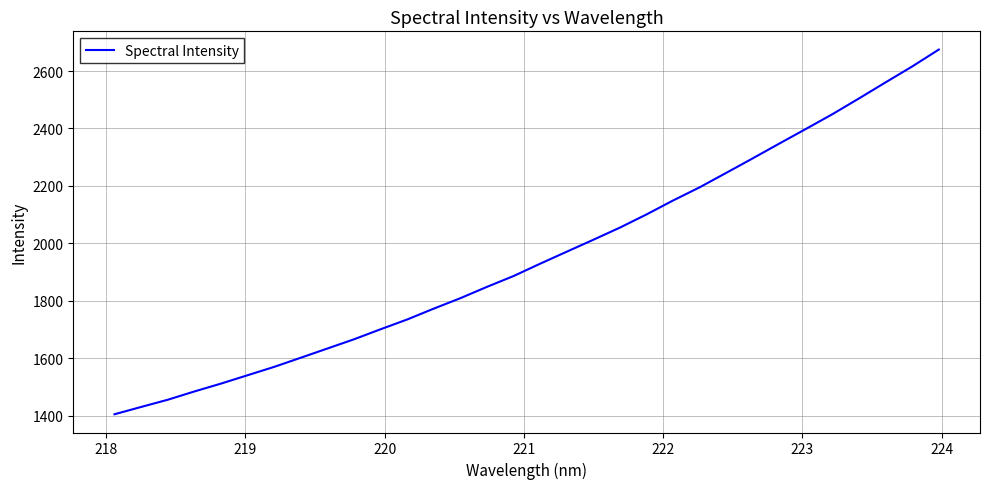

What is the difference between the maximum and minimum values?

1270.7